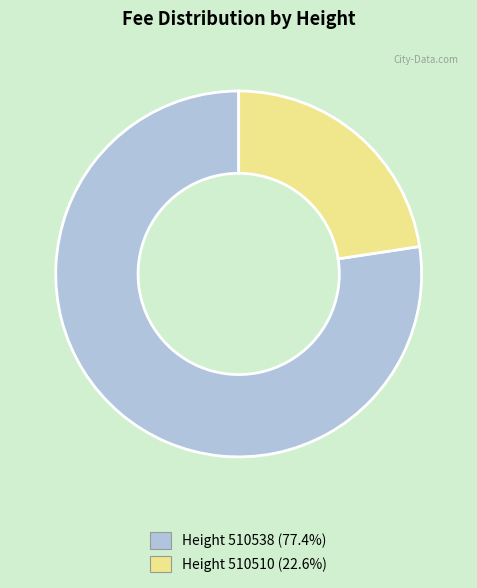

Is there a majority slice in this chart?

Yes